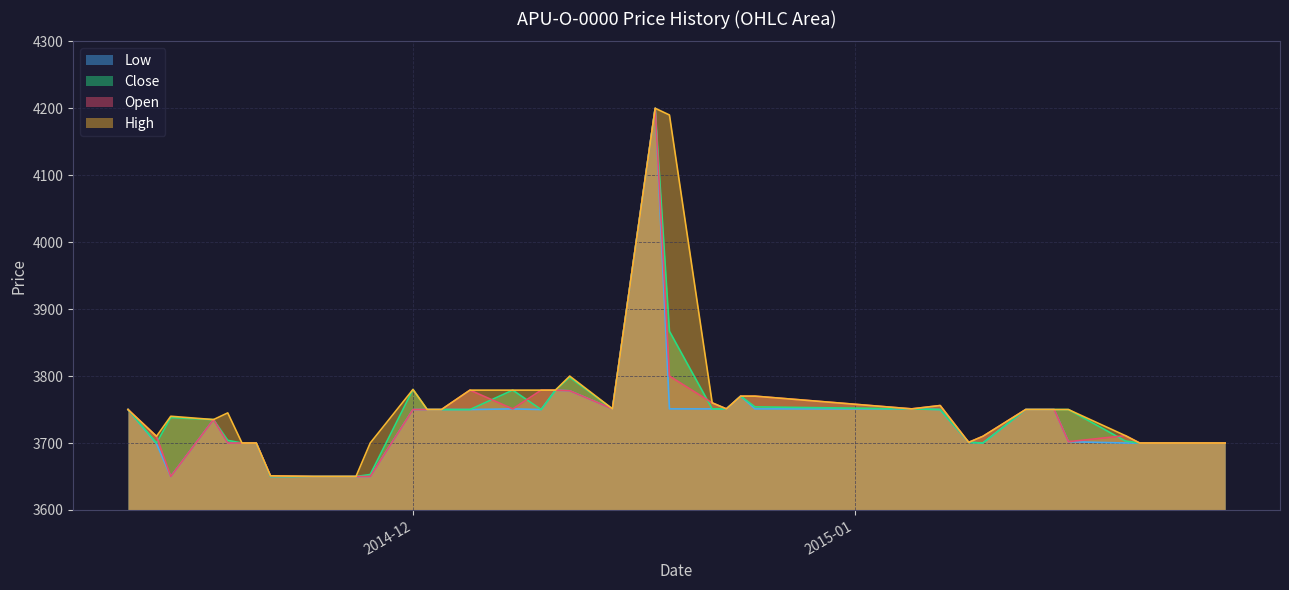

At how many categories does at least one series exceed 4042?

2